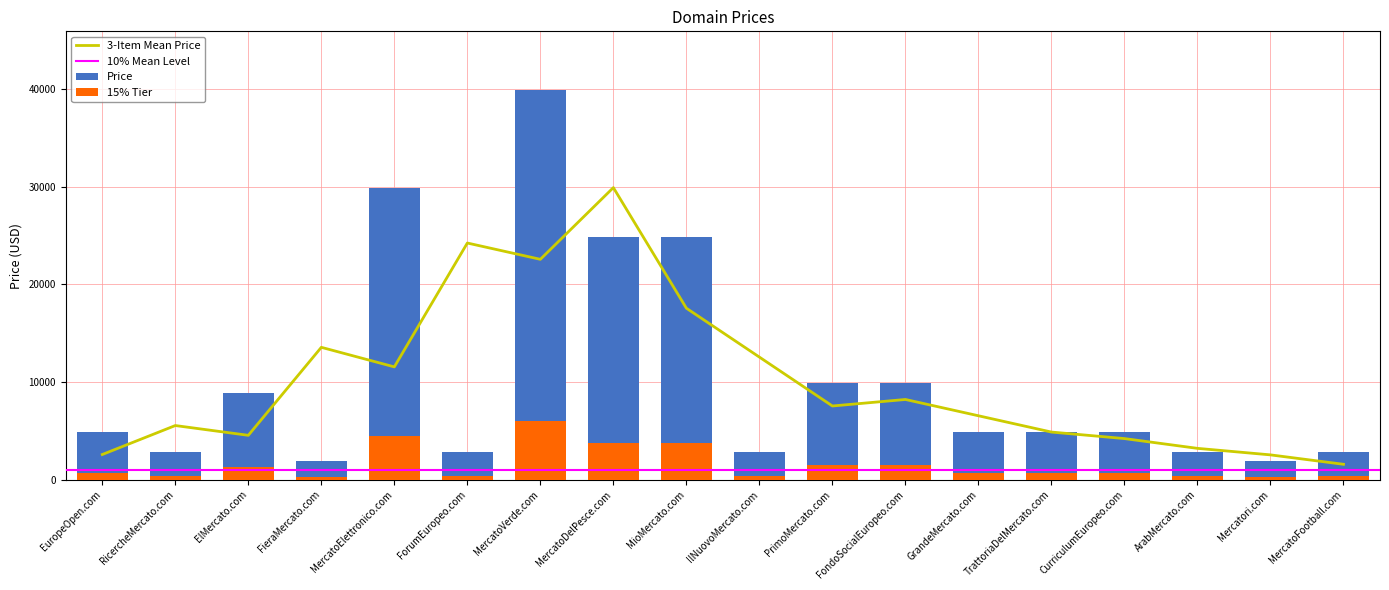

What is the value of the 16th bar from the left?

2888